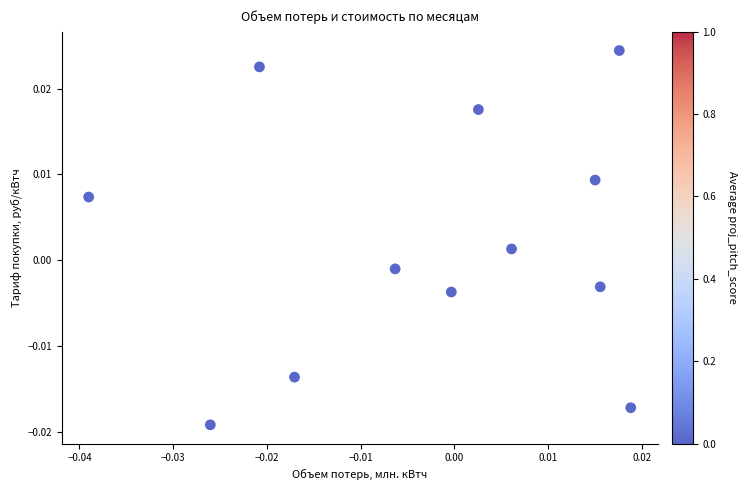

How many data points are displayed?

12